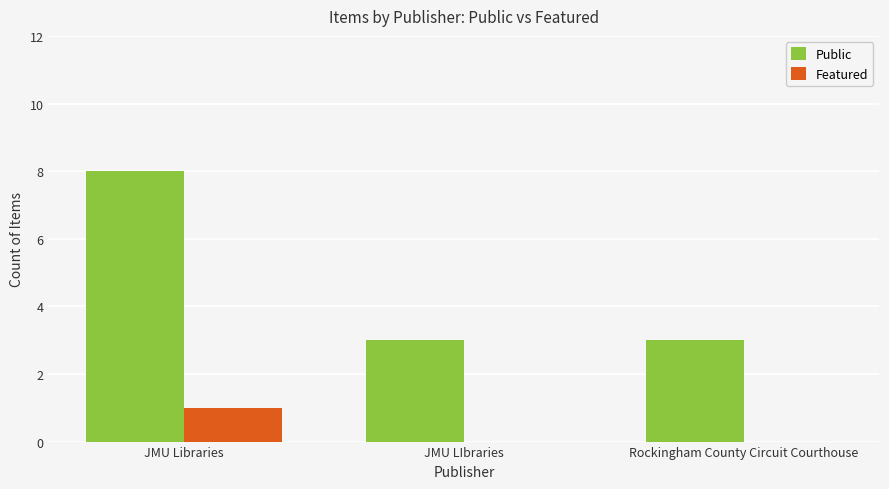

Reading left to right, extract all data points from this chart.

Public: JMU Libraries=8	JMU LIbraries=3	Rockingham County Circuit Courthouse=3
Featured: JMU Libraries=1	JMU LIbraries=0	Rockingham County Circuit Courthouse=0